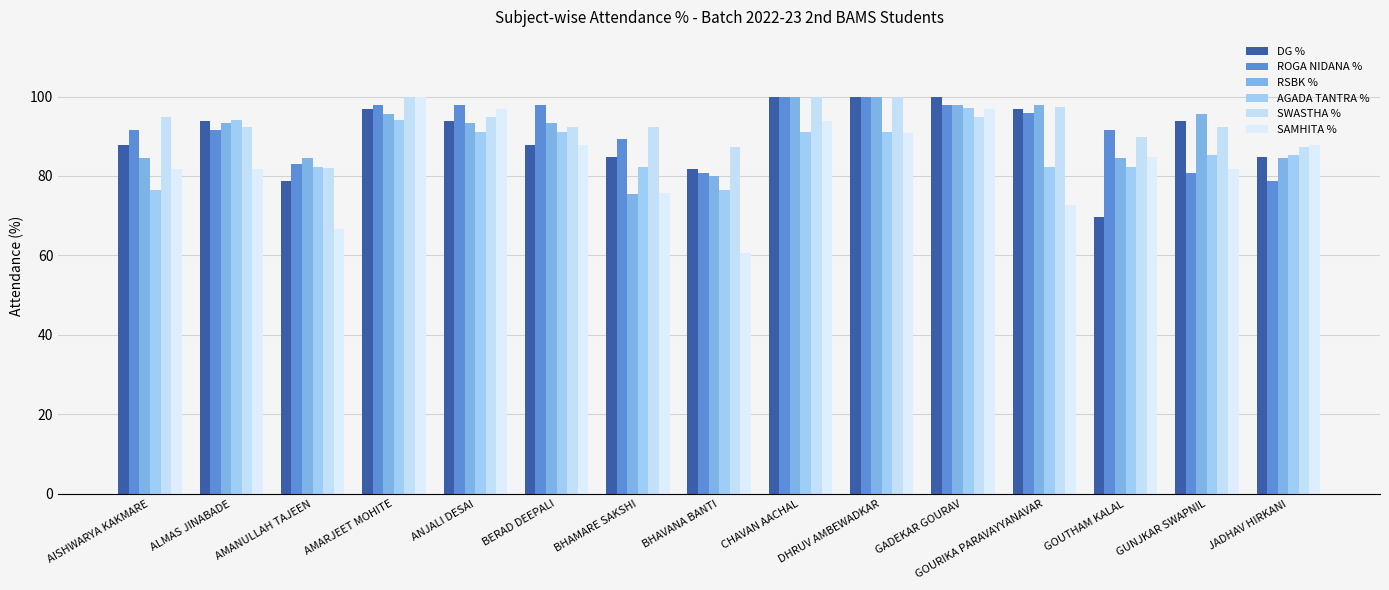

How many groups of bars are there?

15